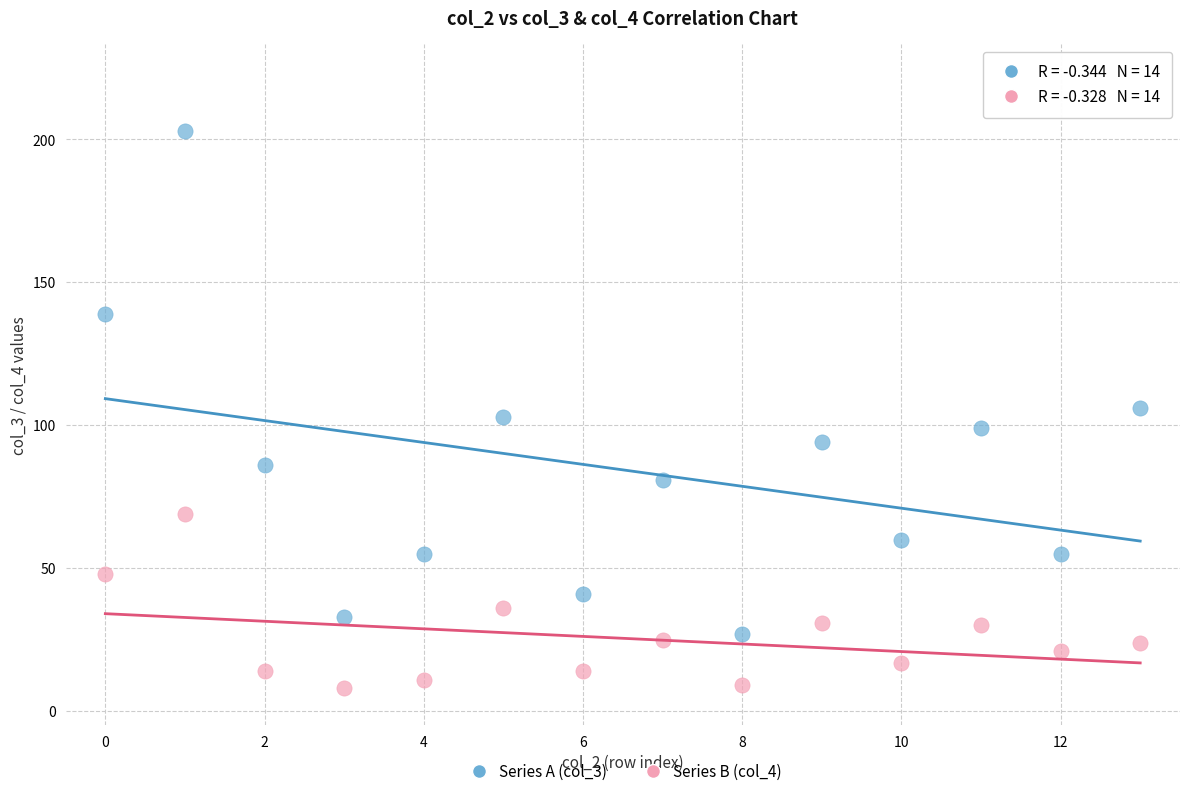

Across all data points, what is the range of Y values (max minus min)?

195